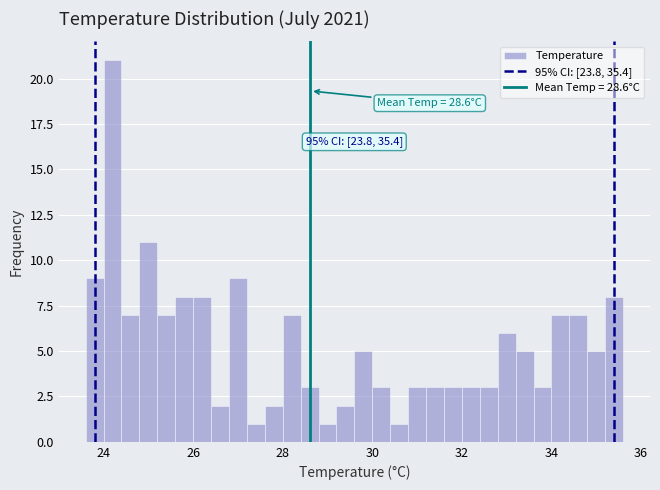

Read against the x-axis, roughly where is the centre of the tallest bar?

24.2